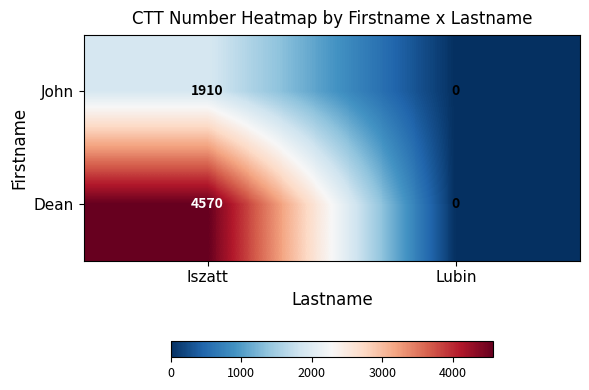

Is it true that Dean equals 4570 at Iszatt?

True